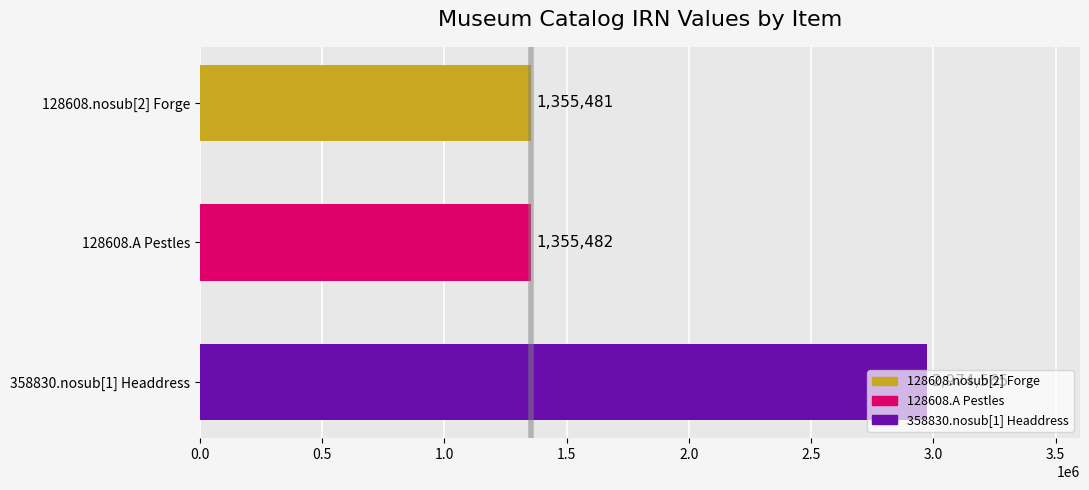

Between 128608.A Pestles and 128608.nosub[2] Forge, which is larger?

128608.A Pestles